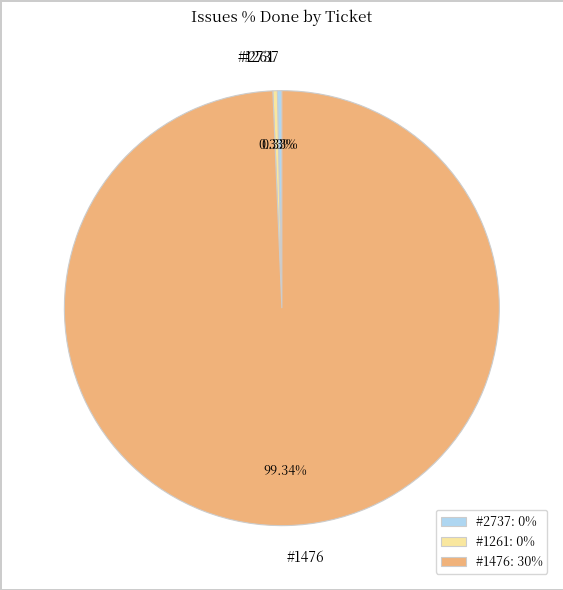

How many segments does this pie chart have?

3